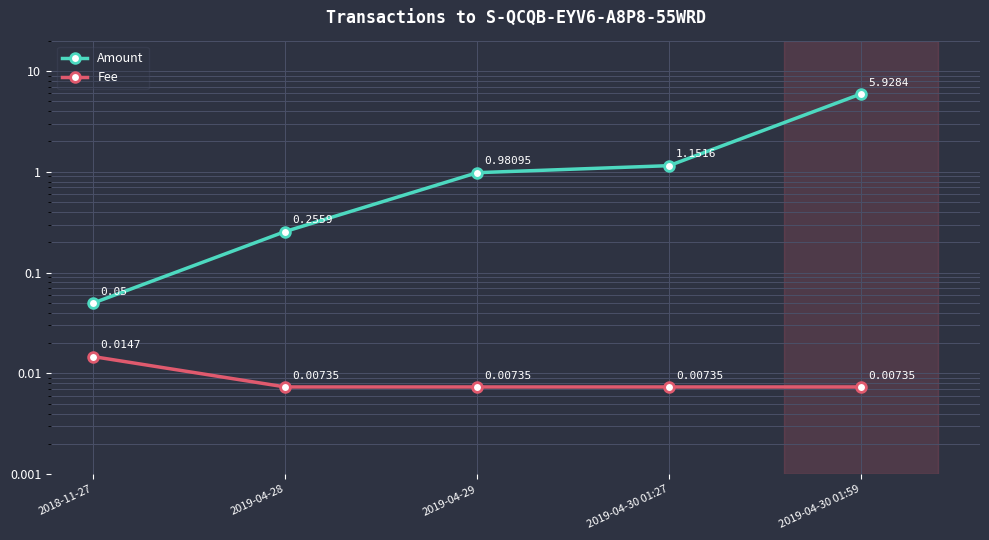

What is the label of the 3rd point from the left?

2019-04-29